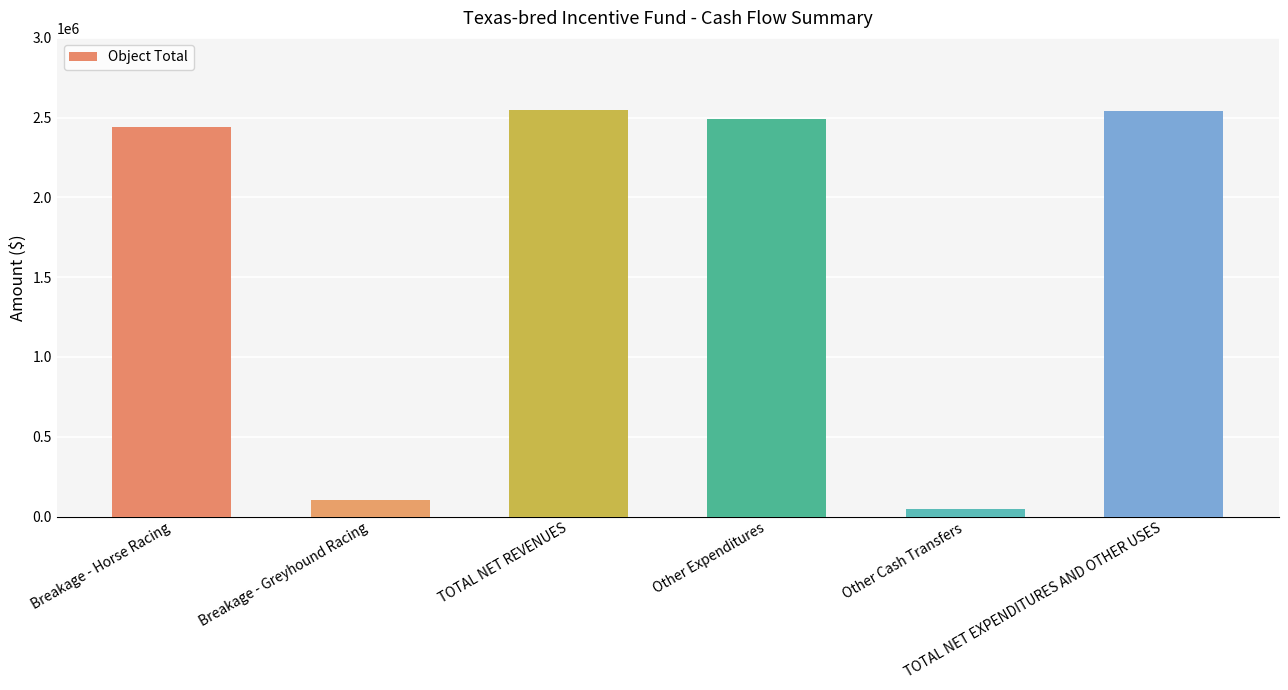

What is the ratio of the value at TOTAL NET EXPENDITURES AND OTHER USES to the value at TOTAL NET REVENUES?

1.0